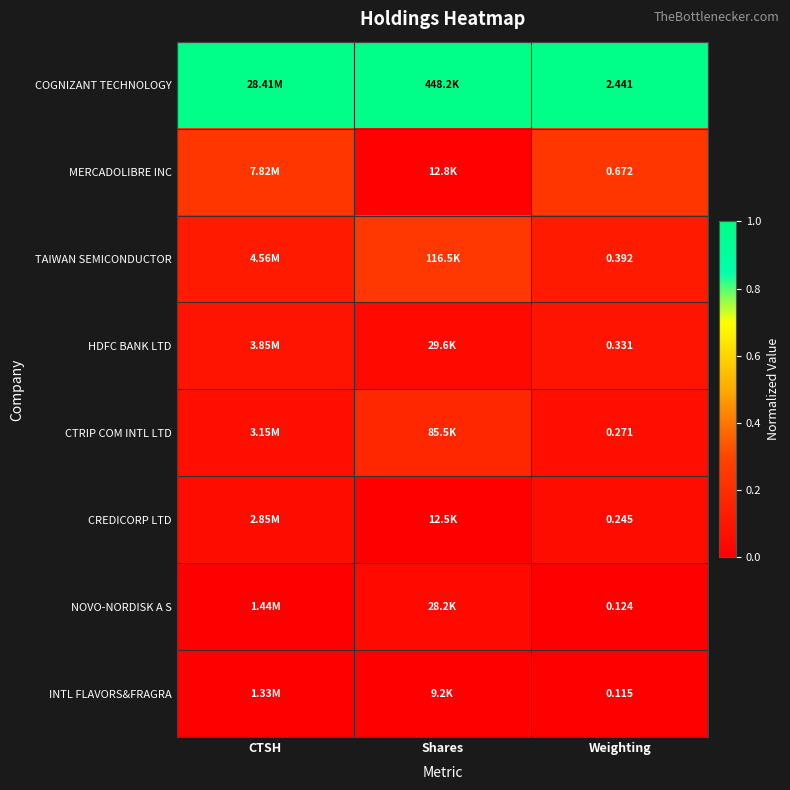

Is the value of MERCADOLIBRE INC at Weighting greater than the value of CREDICORP LTD at Weighting?

Yes